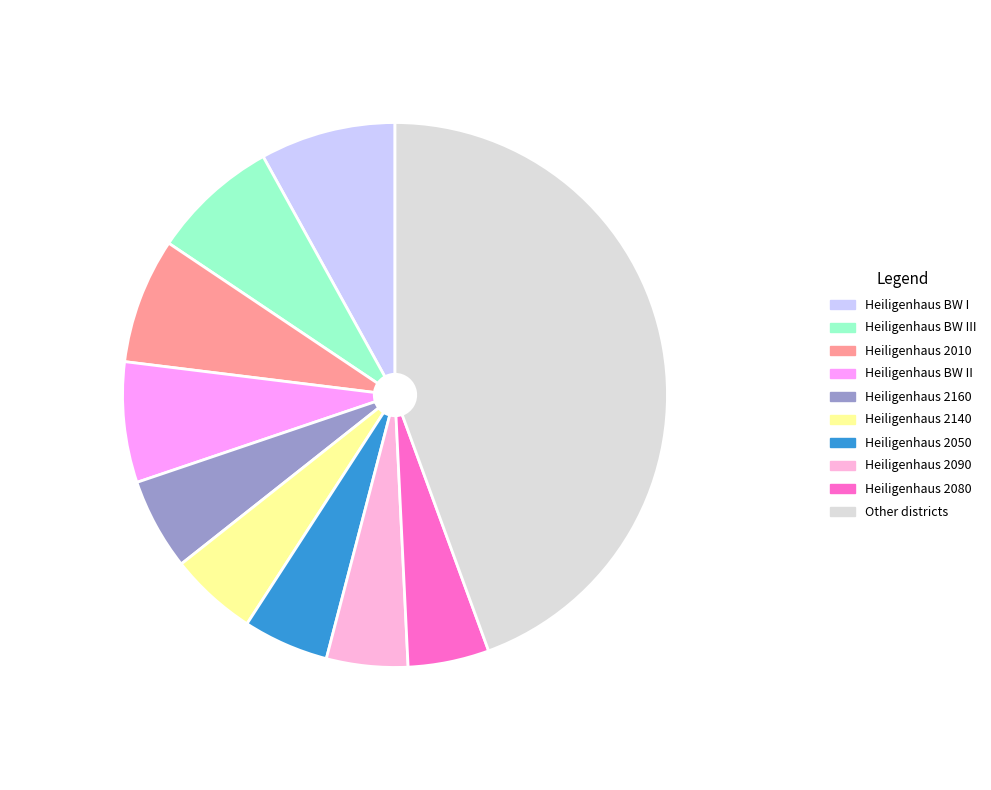

Does Heiligenhaus BW II represent more than half of the total?

No